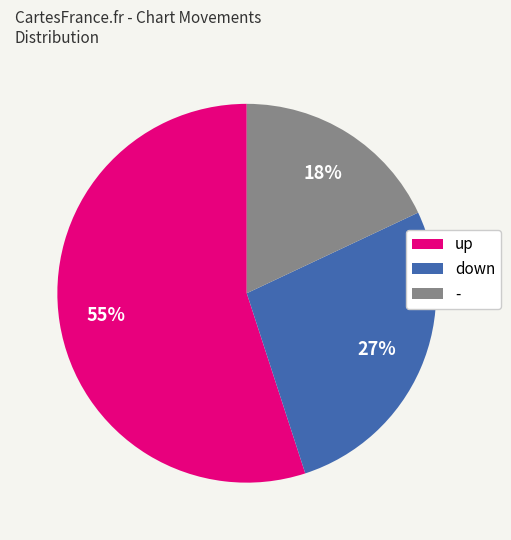

Count the number of slices in the pie.

3